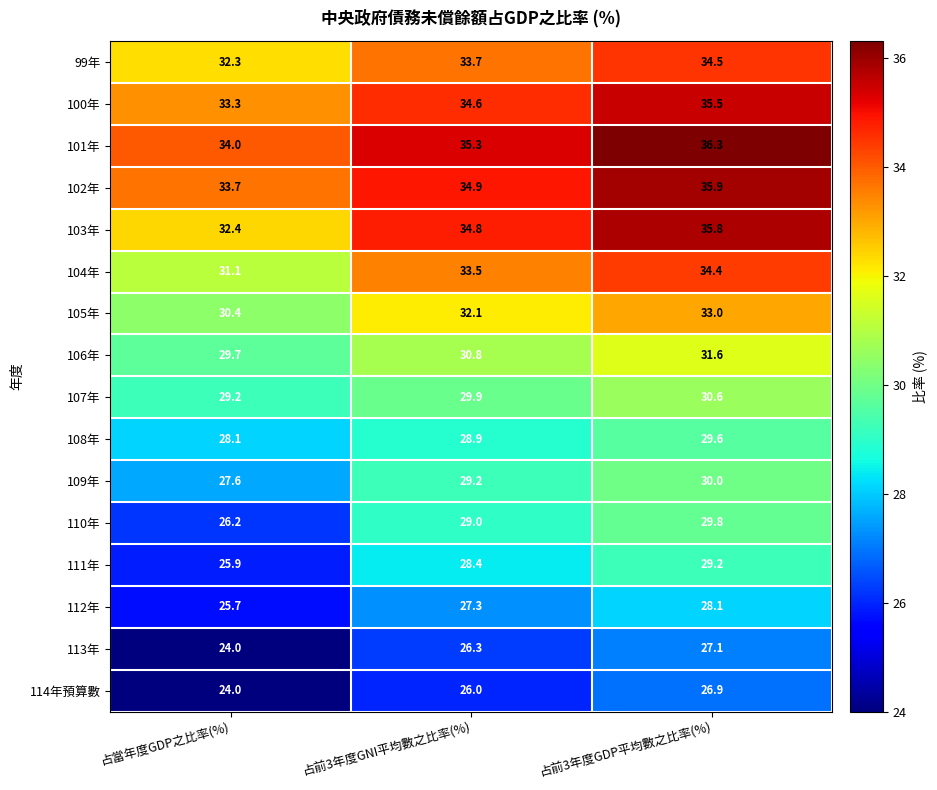

What is the sum of the 106年 values at 占前3年度GDP平均數之比率(%) and 占前3年度GNI平均數之比率(%)?

62.4